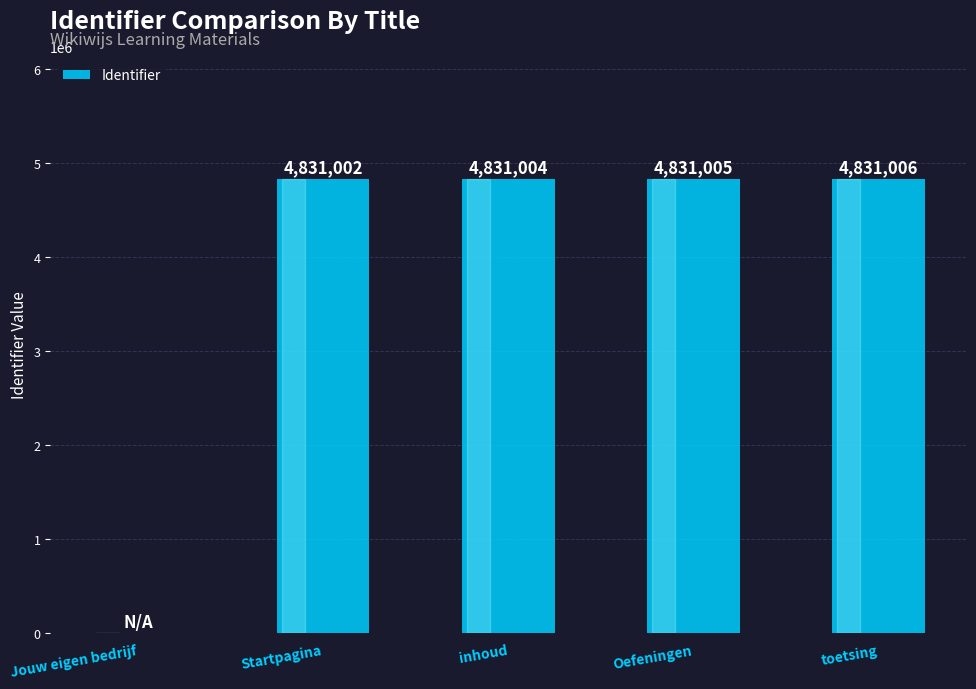

The chart shows a value of -3306184 at Jouw eigen bedrijf. True or false?

False